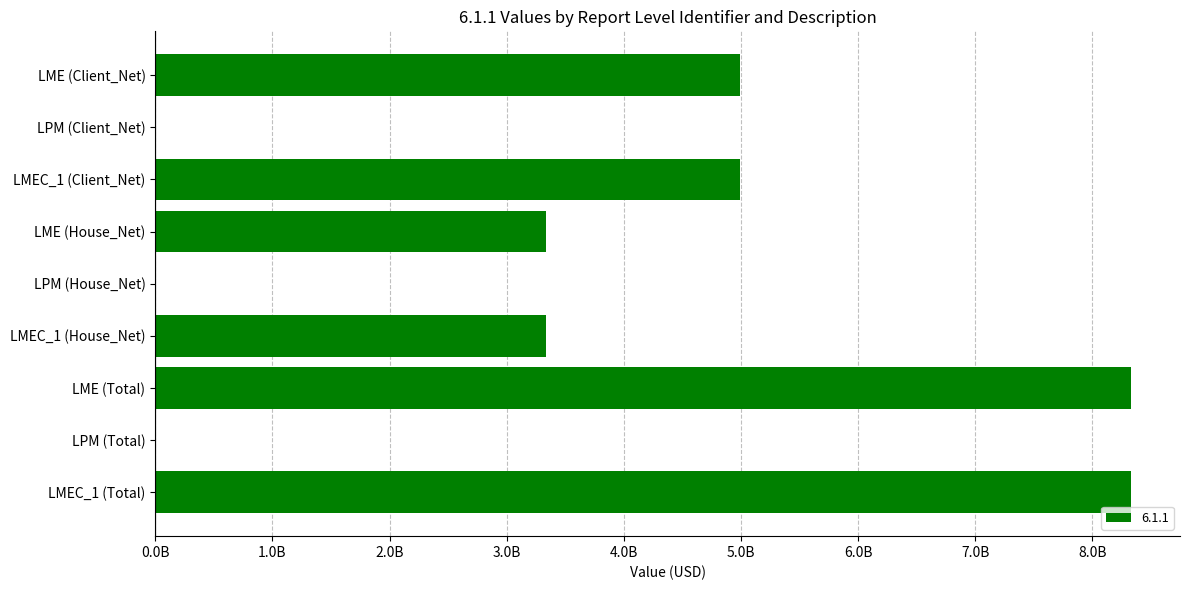

Is it true that the value at LMEC_1 (House_Net) is 3338767640?

True